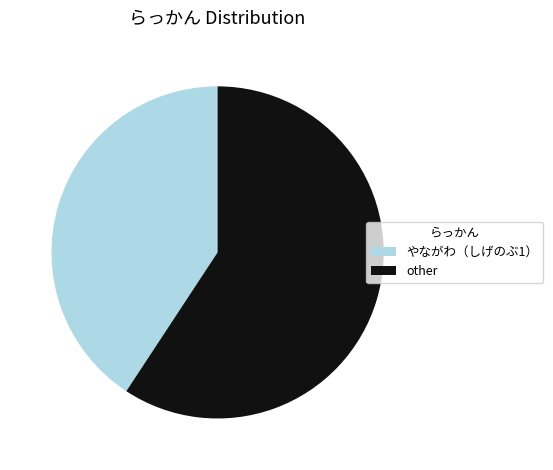

Which slice represents more than half of the pie?

other